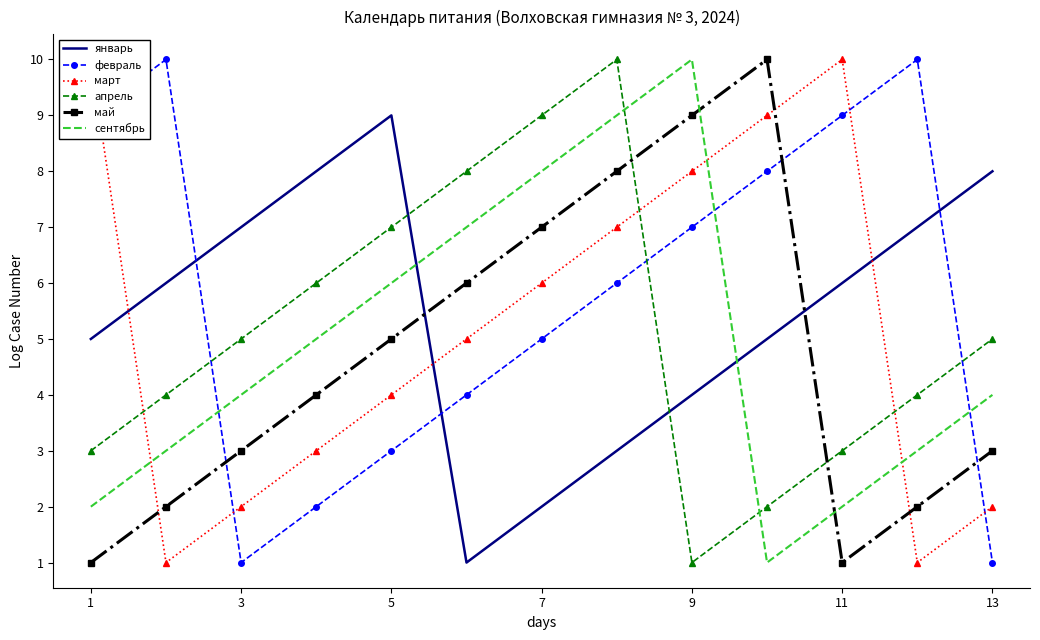

Is the value of февраль at 5 greater than the value of январь at 9?

No